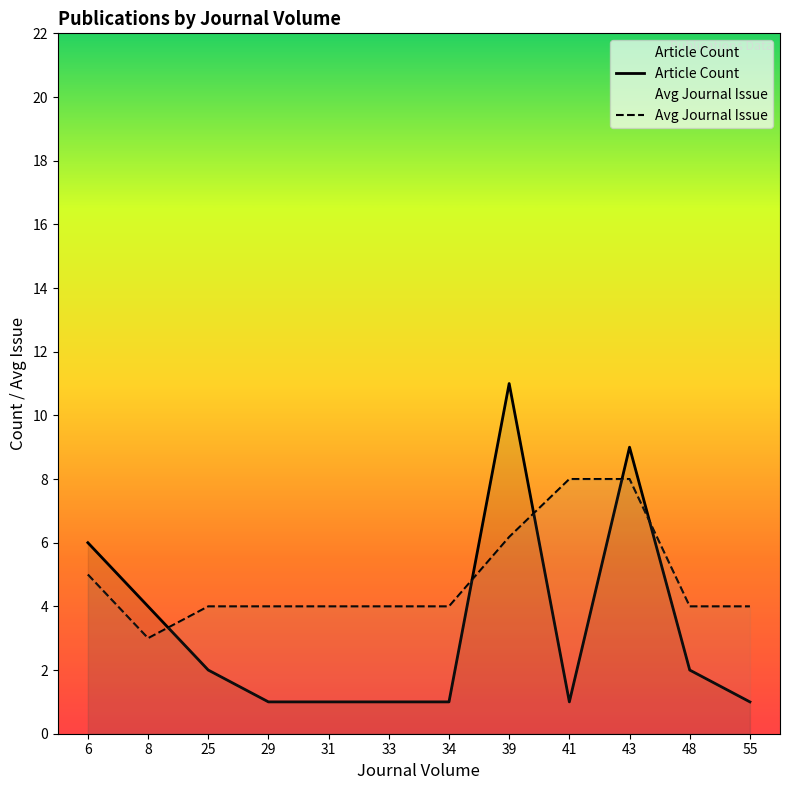

Reading right to left, transcribe all the data shown in this chart.

Article Count: 55=1.0	48=2.0	43=9.0	41=1.0	39=11.0	34=1.0	33=1.0	31=1.0	29=1.0	25=2.0	8=4.0	6=6.0
Avg Journal Issue: 55=4.0	48=4.0	43=8.0	41=8.0	39=6.2	34=4.0	33=4.0	31=4.0	29=4.0	25=4.0	8=3.0	6=5.0